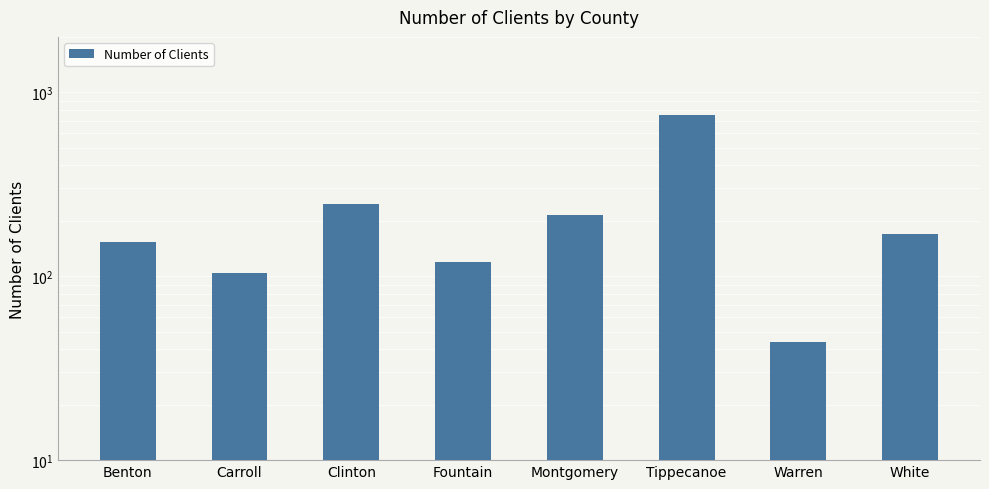

Rank the categories by value from highest to lowest.

Tippecanoe, Clinton, Montgomery, White, Benton, Fountain, Carroll, Warren